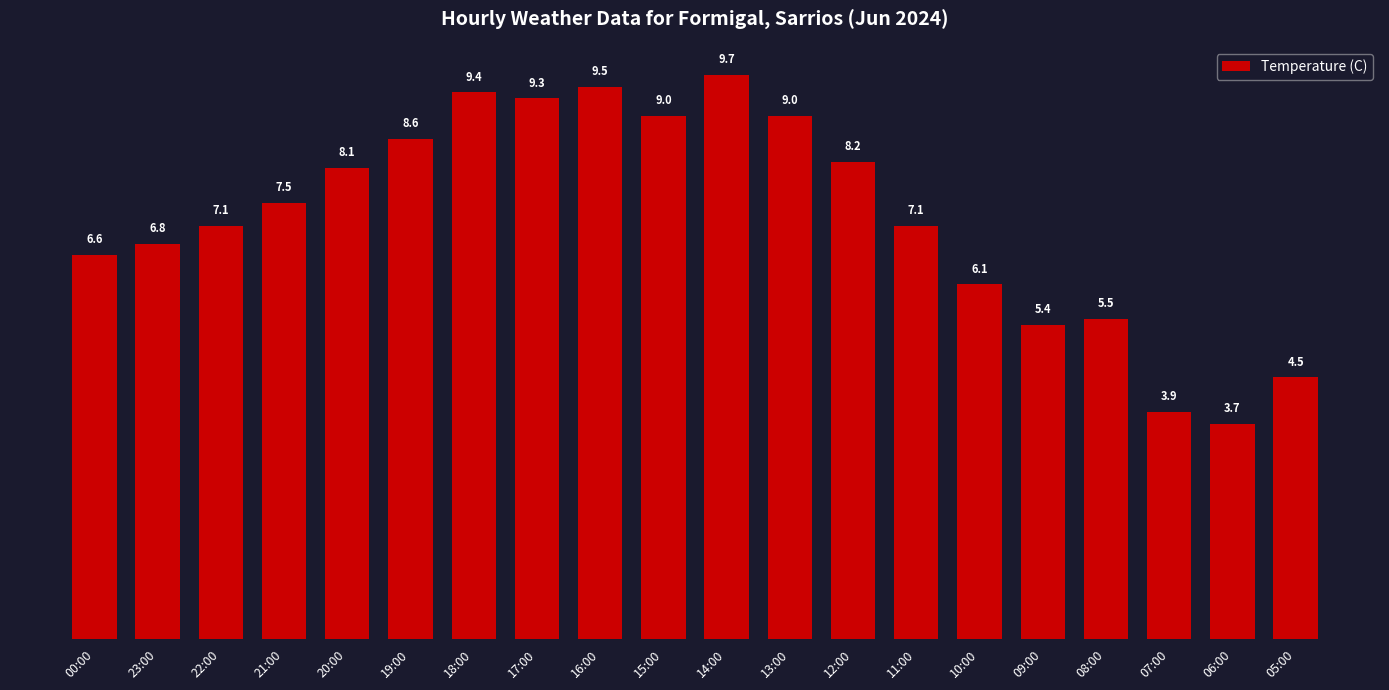

Reading left to right, transcribe all the data shown in this chart.

6.6	6.8	7.1	7.5	8.1	8.6	9.4	9.3	9.5	9.0	9.7	9.0	8.2	7.1	6.1	5.4	5.5	3.9	3.7	4.5